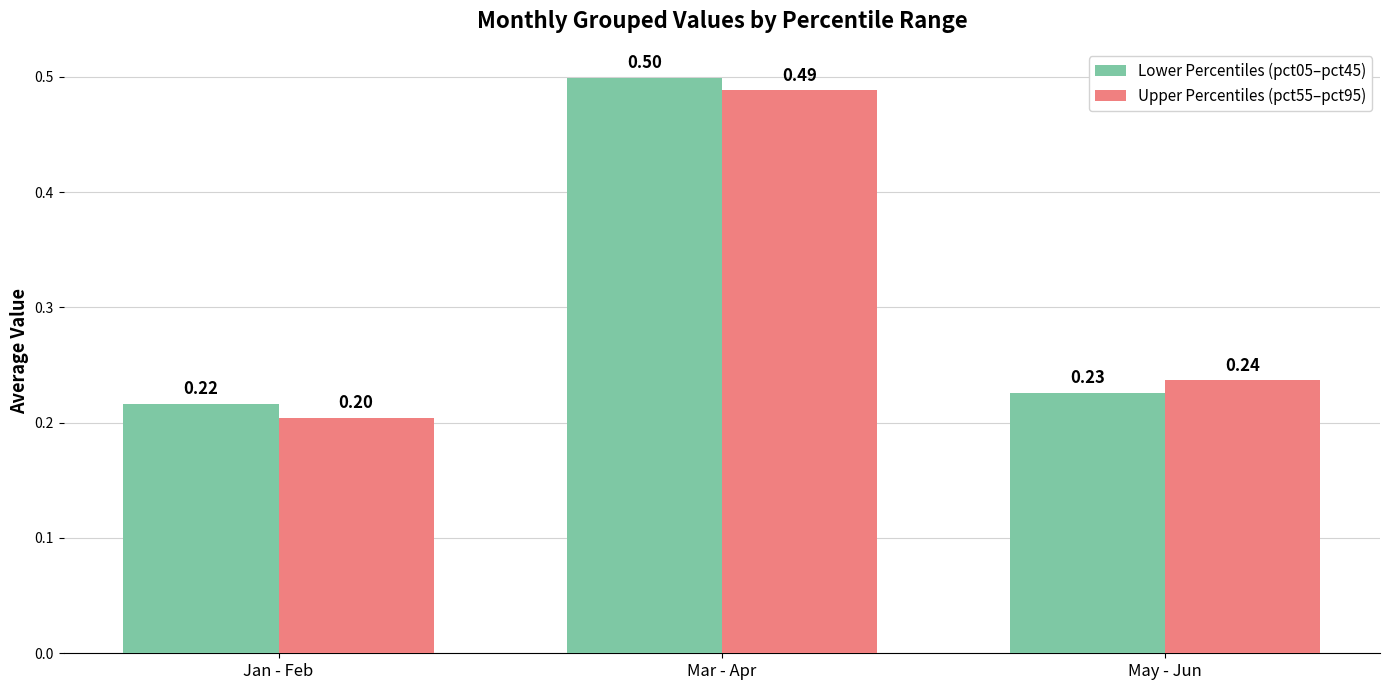

Reading left to right, what are all the values shown in this chart?

Lower Percentiles (pct05–pct45): 0.2	0.5	0.2
Upper Percentiles (pct55–pct95): 0.2	0.5	0.2